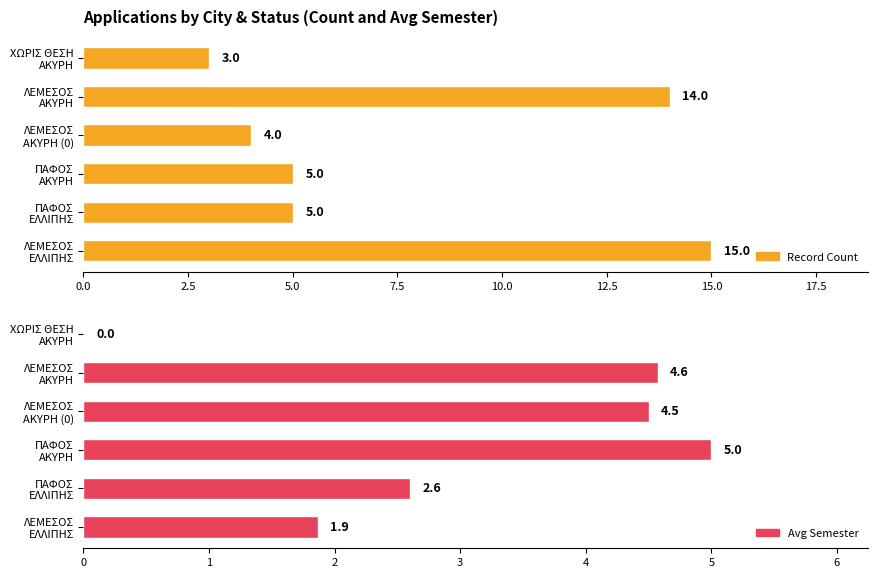

What is the sum of all Record Count values?

46.0